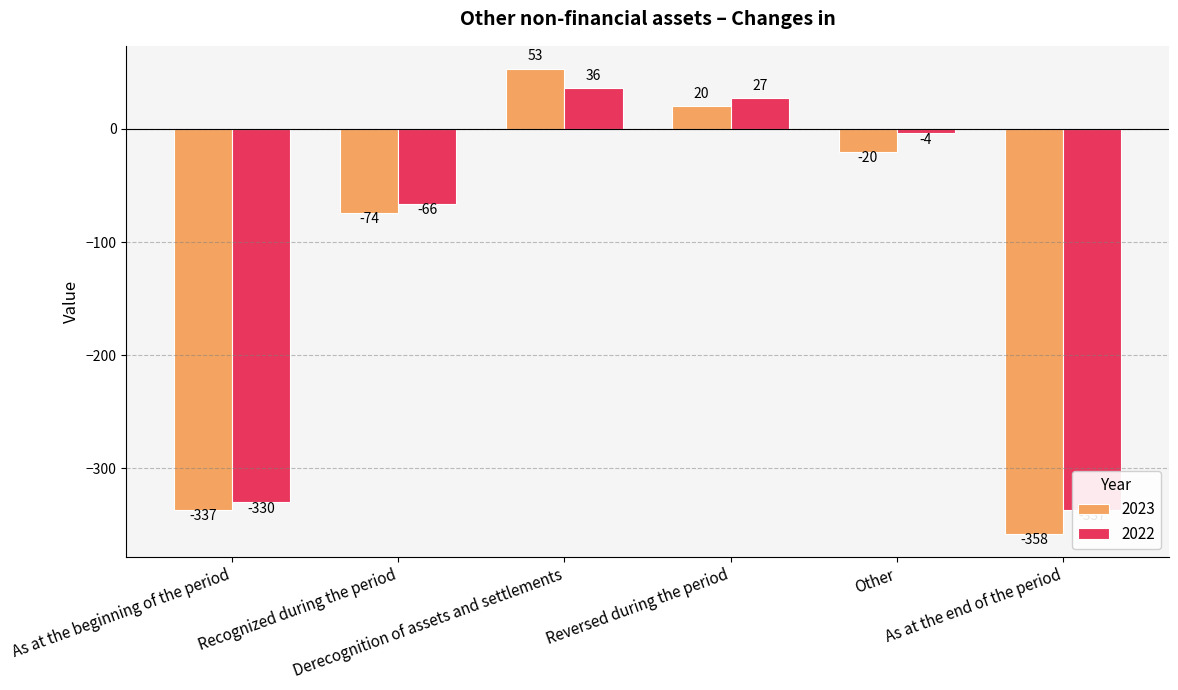

At which label is 2022 closest to -150?

Recognized during the period